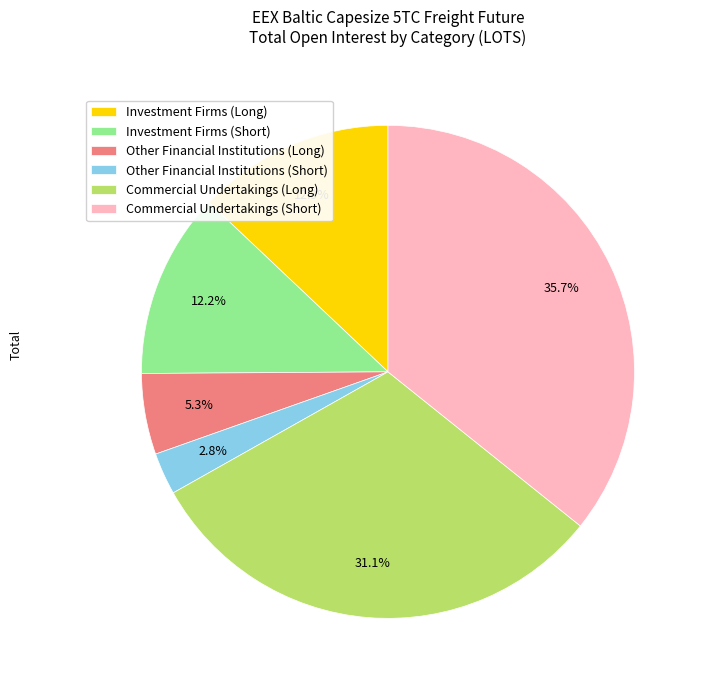

To the nearest percent, what percentage of the pie is Other Financial Institutions (Long)?

5%